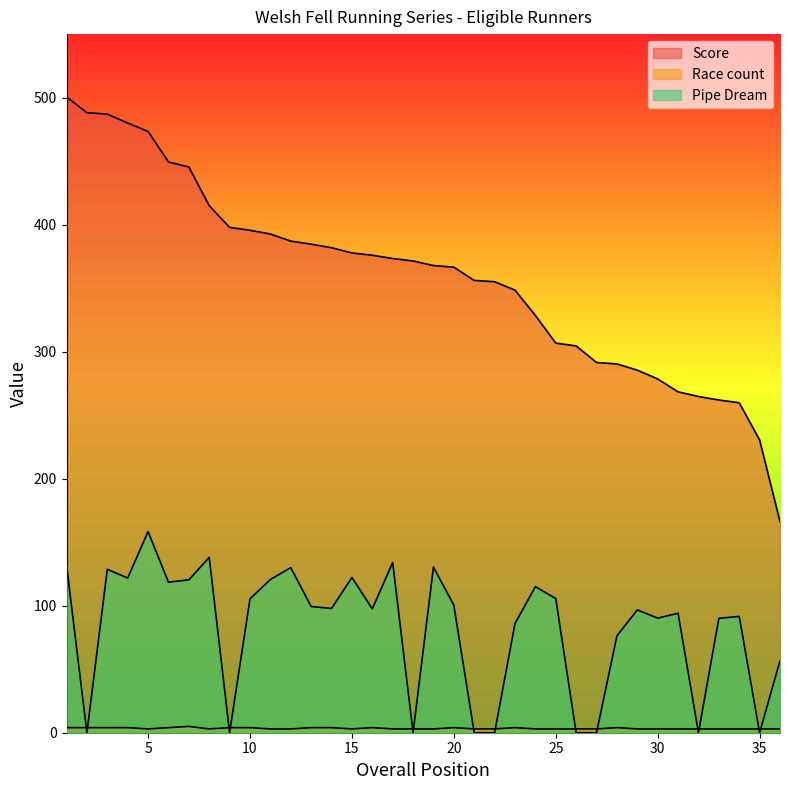

True or false: Pipe Dream has more than 2 interior local peaks.

True